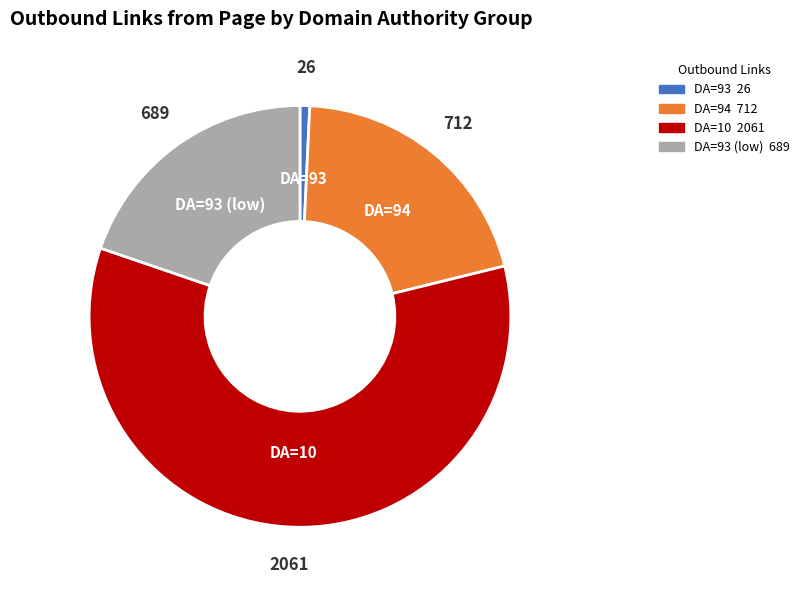

Is there a majority slice in this chart?

Yes